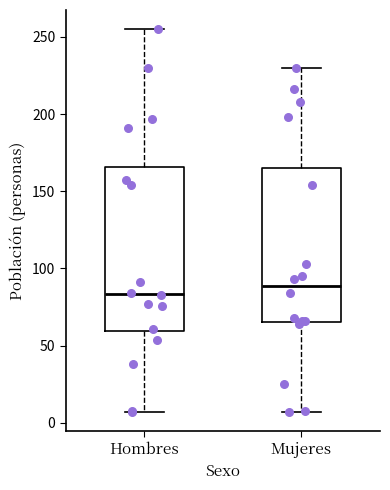

Reading left to right, transcribe this box plot: for each box, give where its median line is, the range the box spans, and where its two whiskers end, as read against the y-axis. The values are not printed on the chart, so give them approximately, as read against the axis.

Hombres: median 85, box 60 to 165, whiskers 5 to 255
Mujeres: median 90, box 65 to 165, whiskers 5 to 230